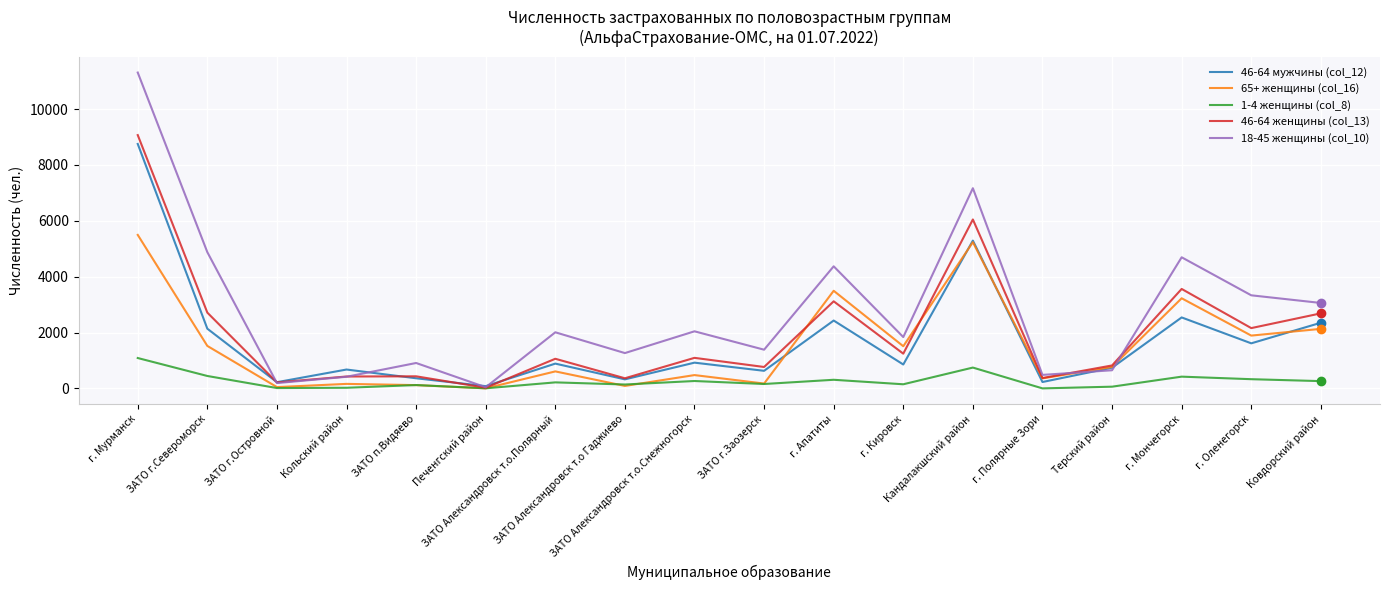

Which series has the widest spread of values?

18-45 женщины (col_10)